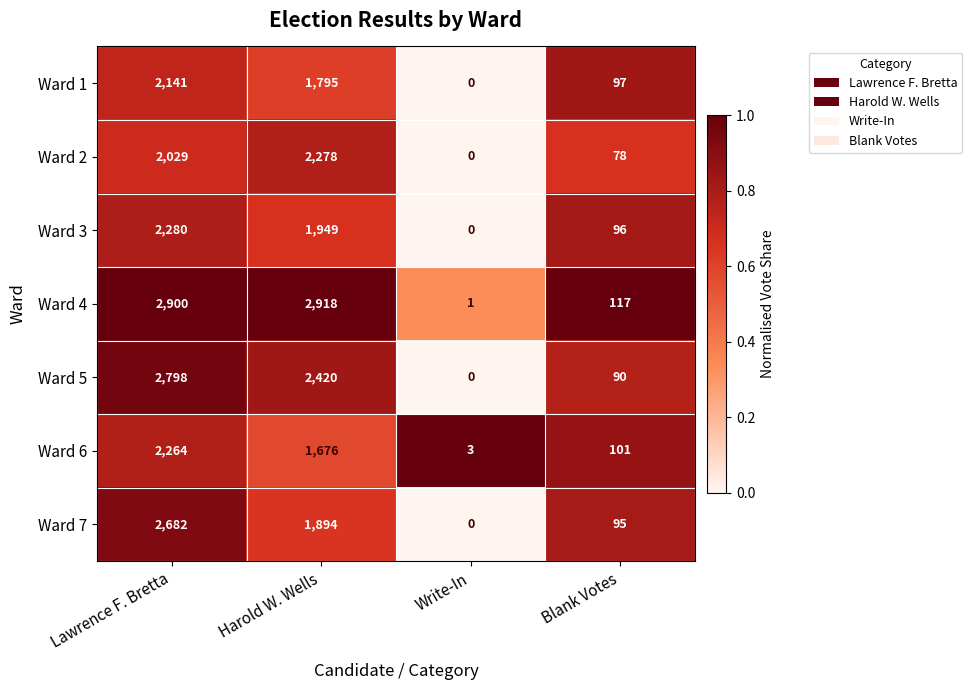

At how many categories does at least one series exceed 0?

4